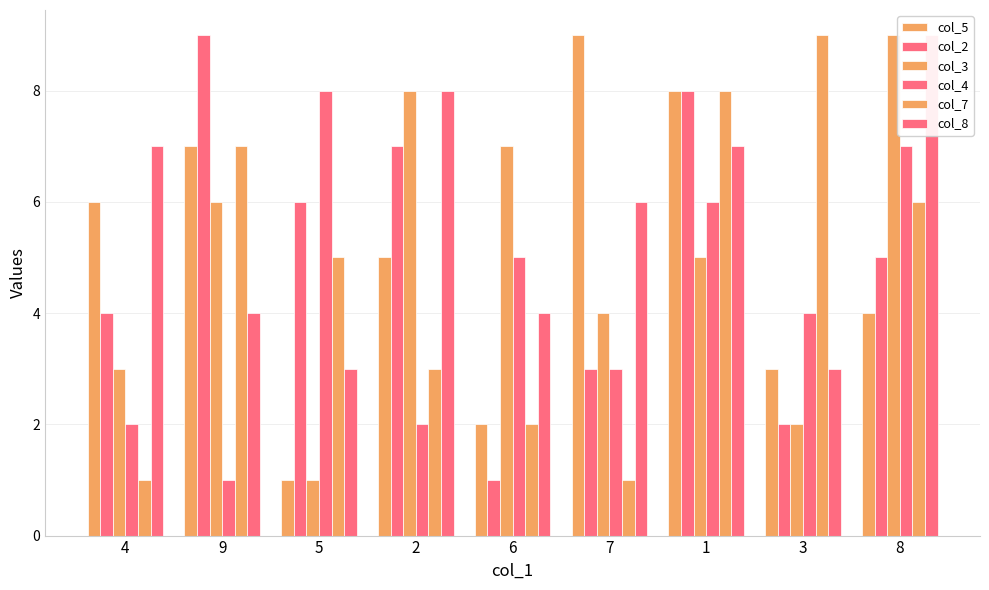

Which series has the largest range (max minus min)?

col_5